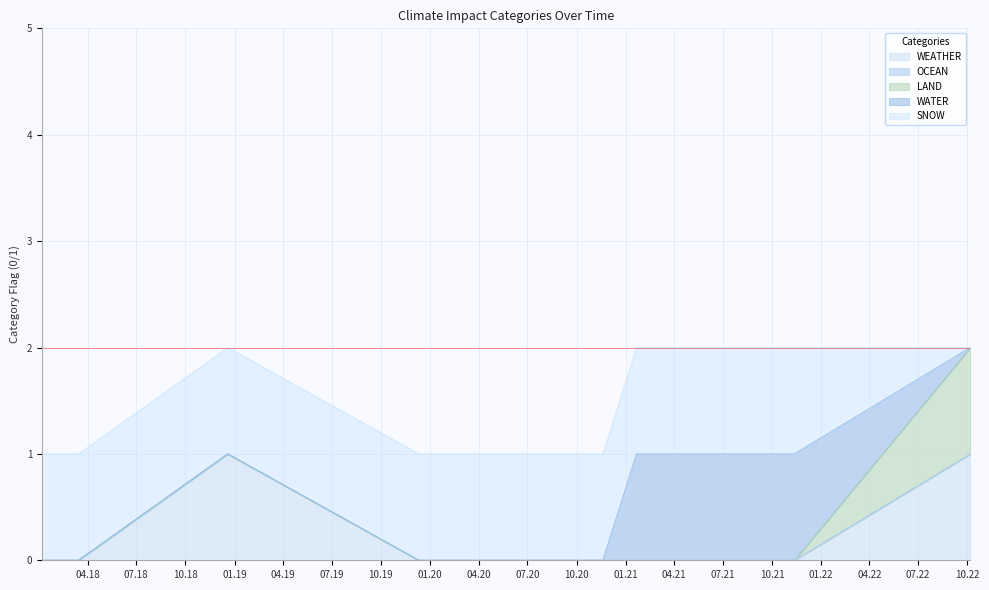

How many values in WEATHER are above zero?

2